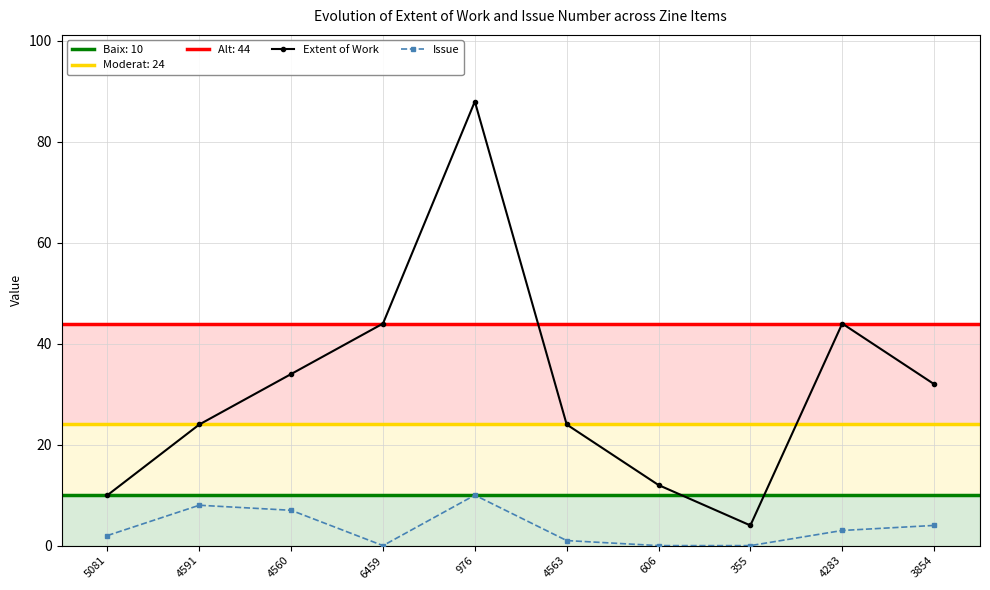

What position from the left is 6459?

4